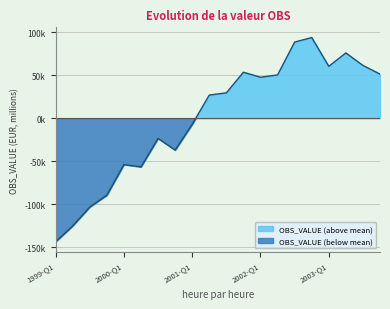

Count the number of categories in the chart.

20